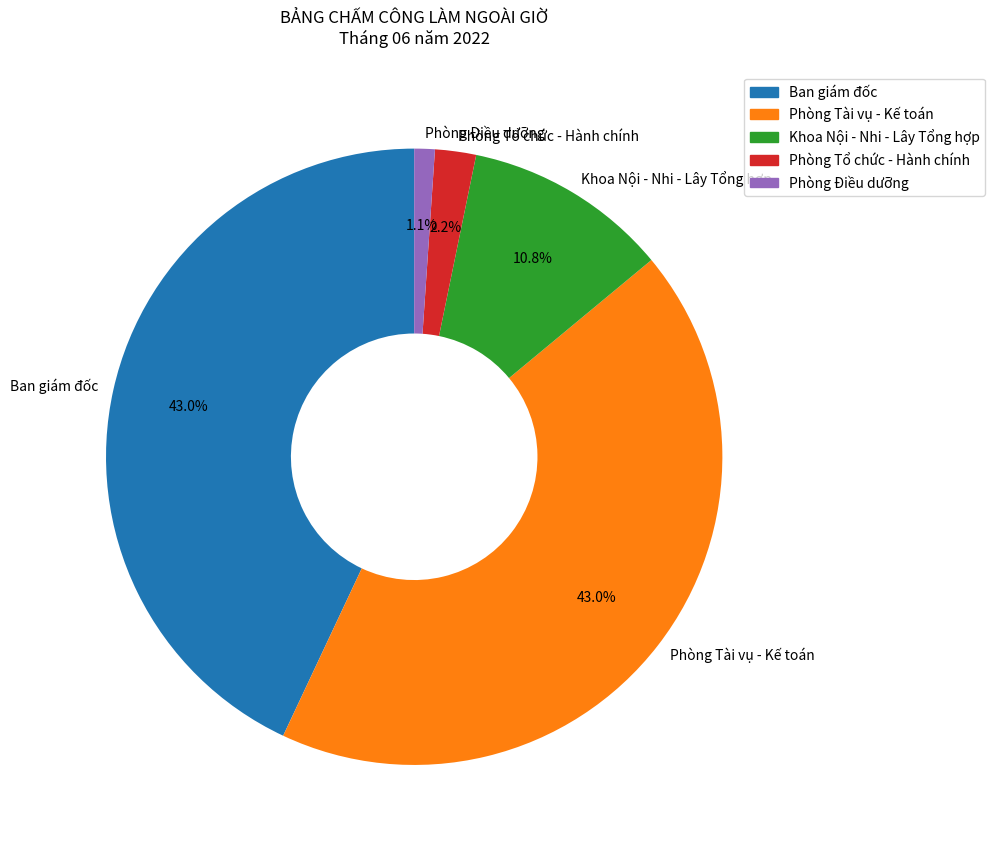

Combined, what portion of the pie is Phòng Tài vụ - Kế toán and Phòng Tổ chức - Hành chính?

45.2%